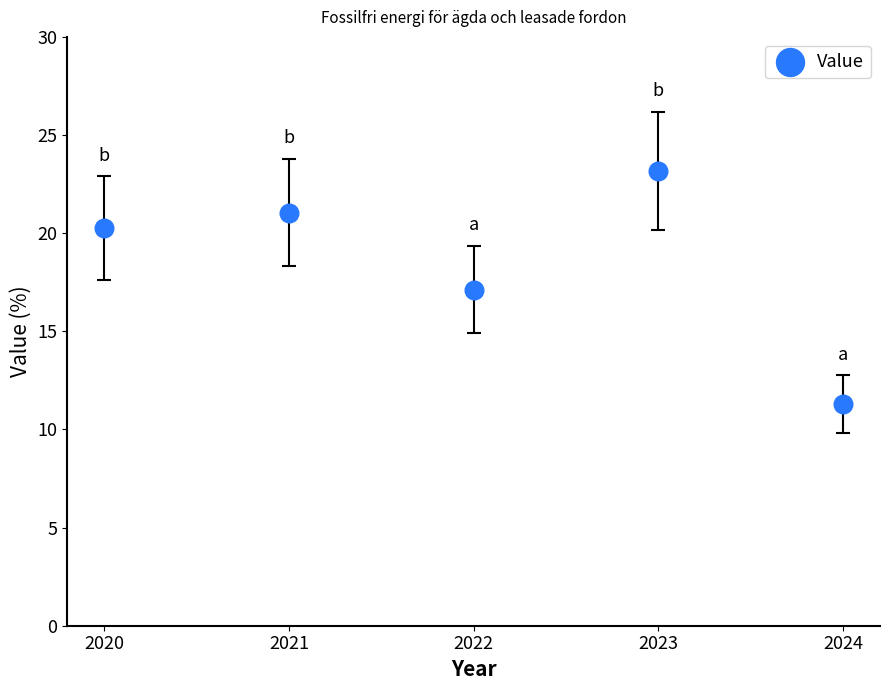

What is the average Y value?

18.6